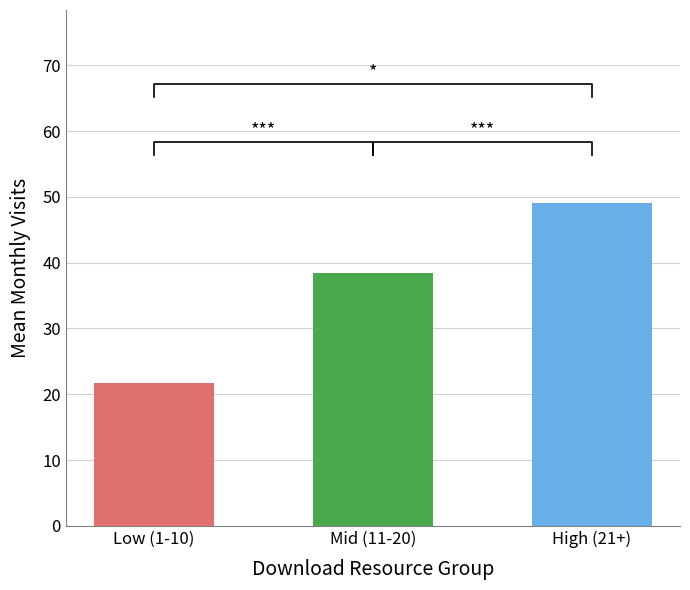

True or false: monthly_download_resource has a value of 60 at 2022-12.

False